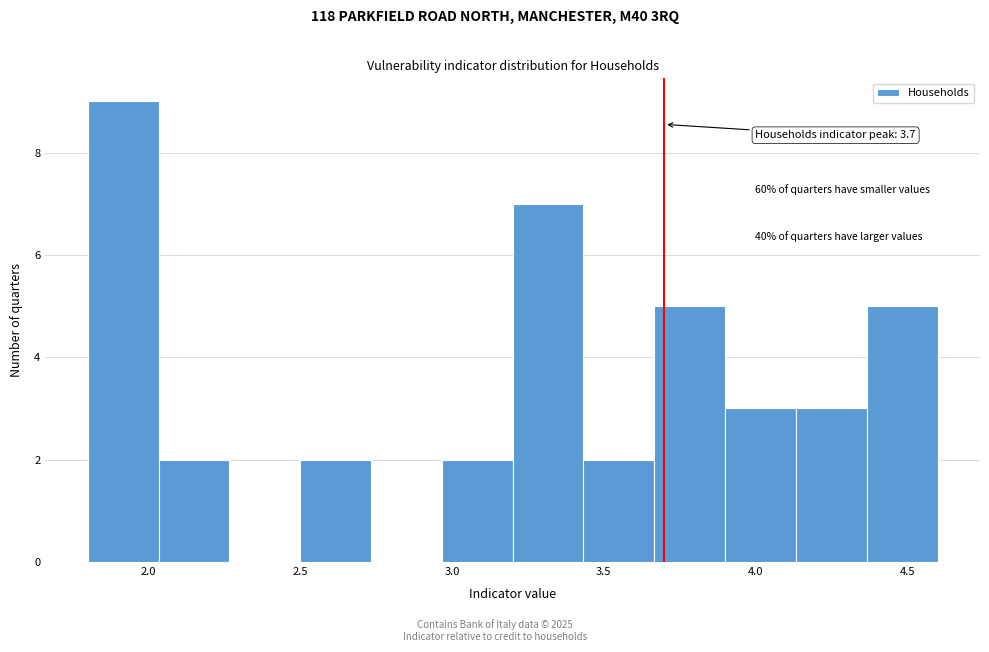

Which range on the x-axis has the tallest bar?

1.80 to 2.05